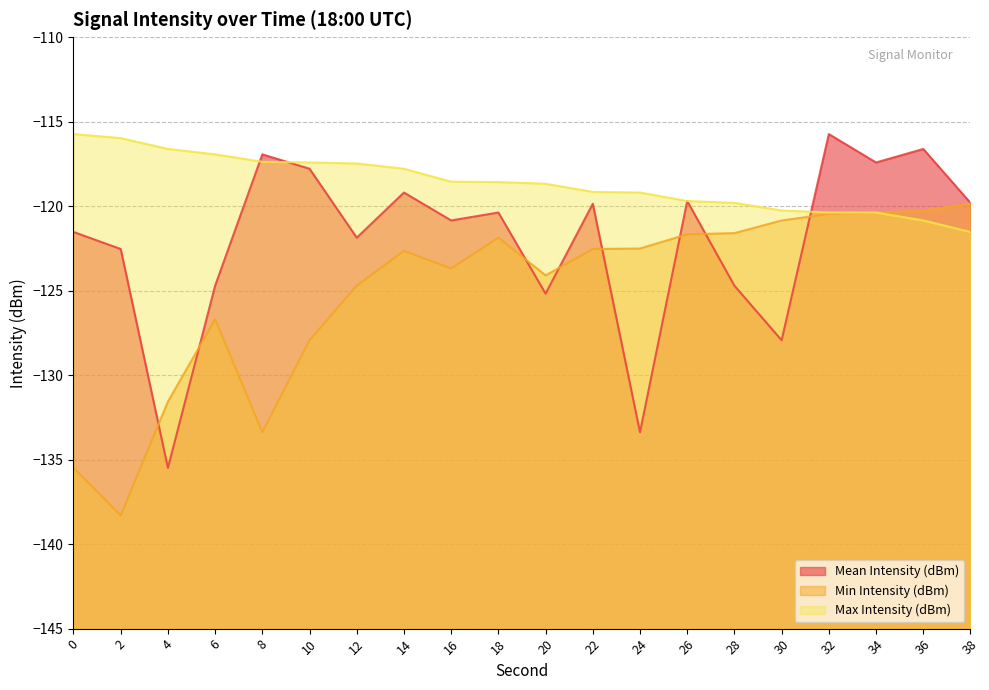

The value of Mean Intensity (dBm) at 38 is -119.8. True or false?

True